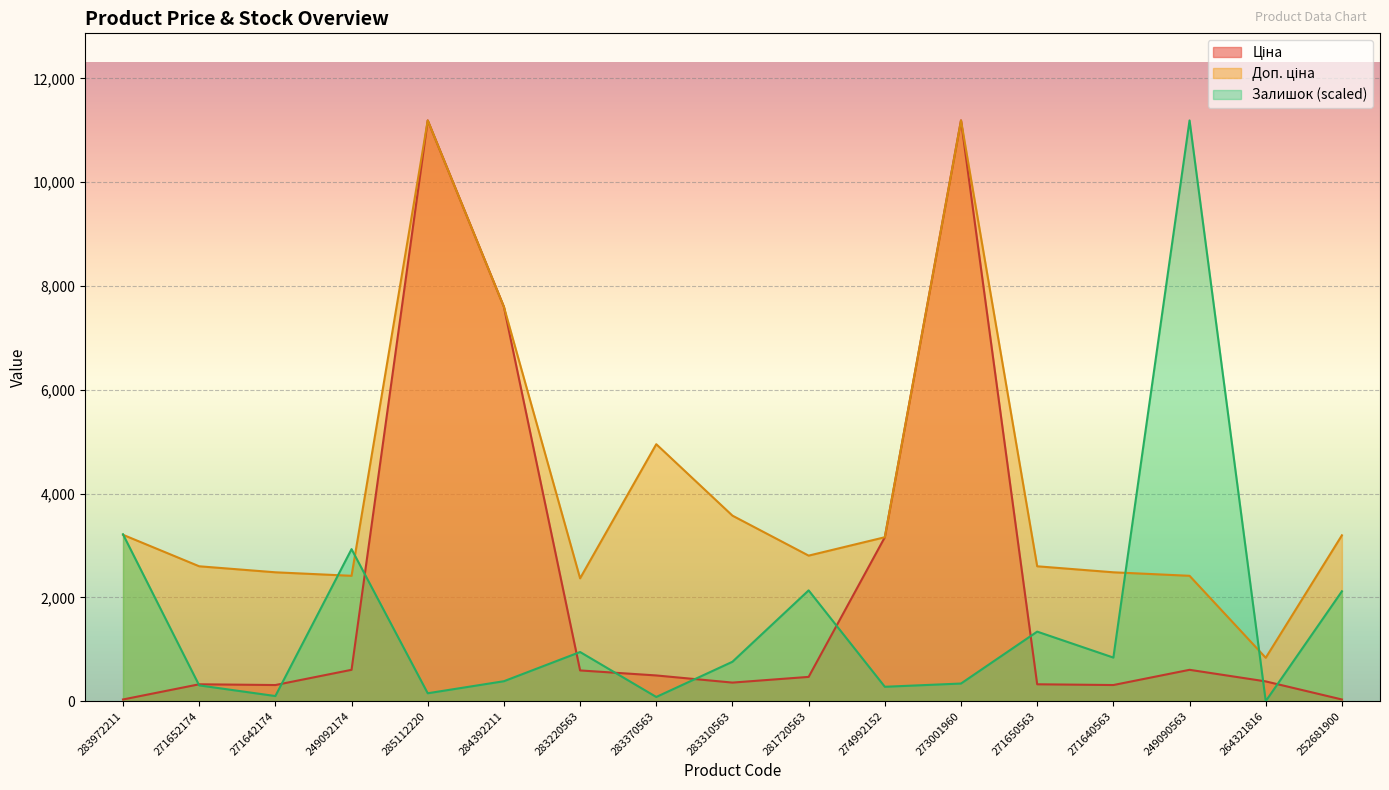

What are all the series names shown in the legend?

Ціна, Доп. ціна, Залишок